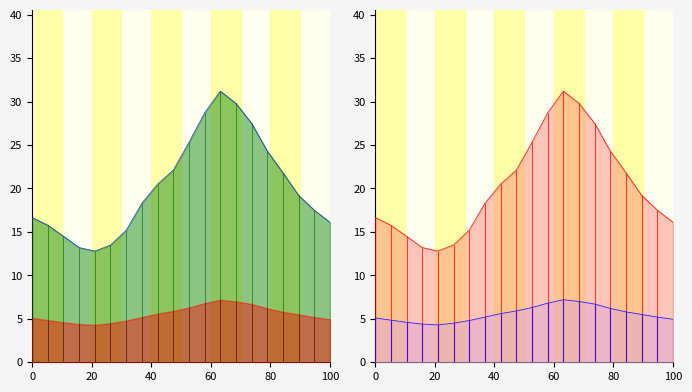

What is the maximum value shown in the chart?

31.2